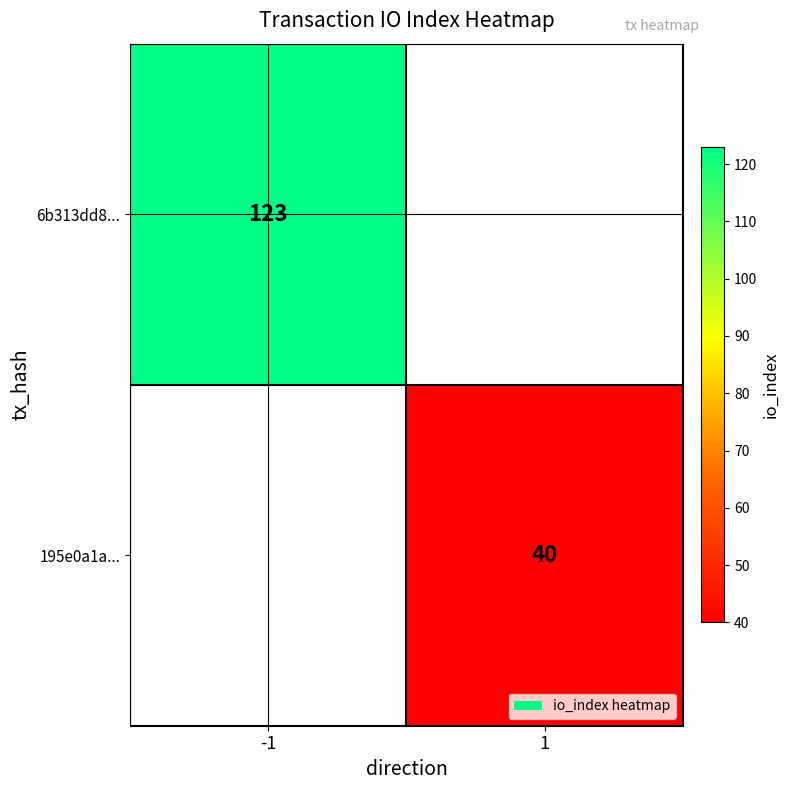

The value of 195e0a1a... at 1 is 40. True or false?

True